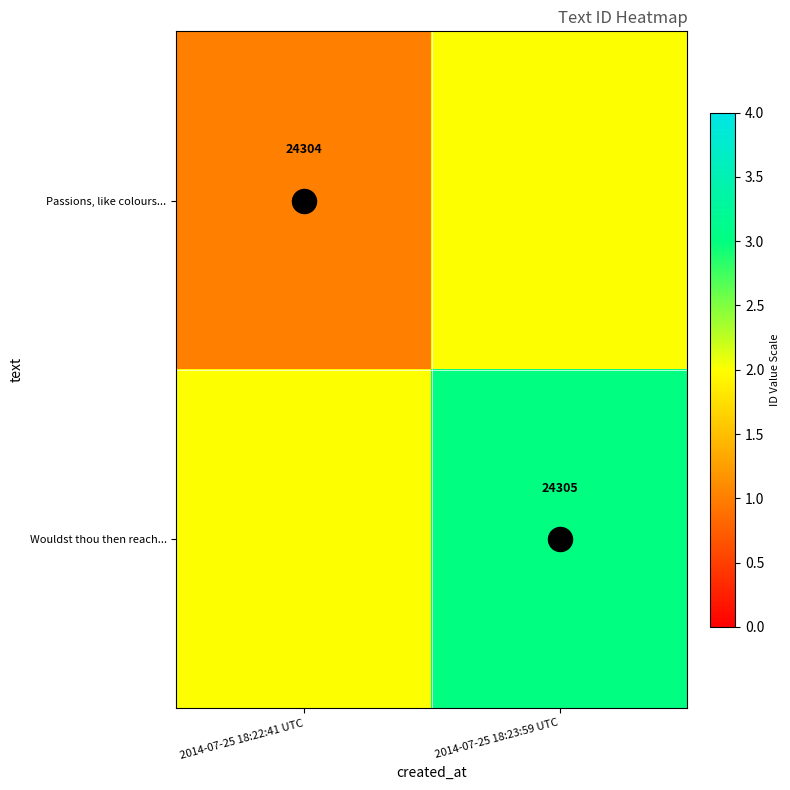

Rank the series by their average value, from lowest to highest.

Passions, like colours..., Wouldst thou then reach...